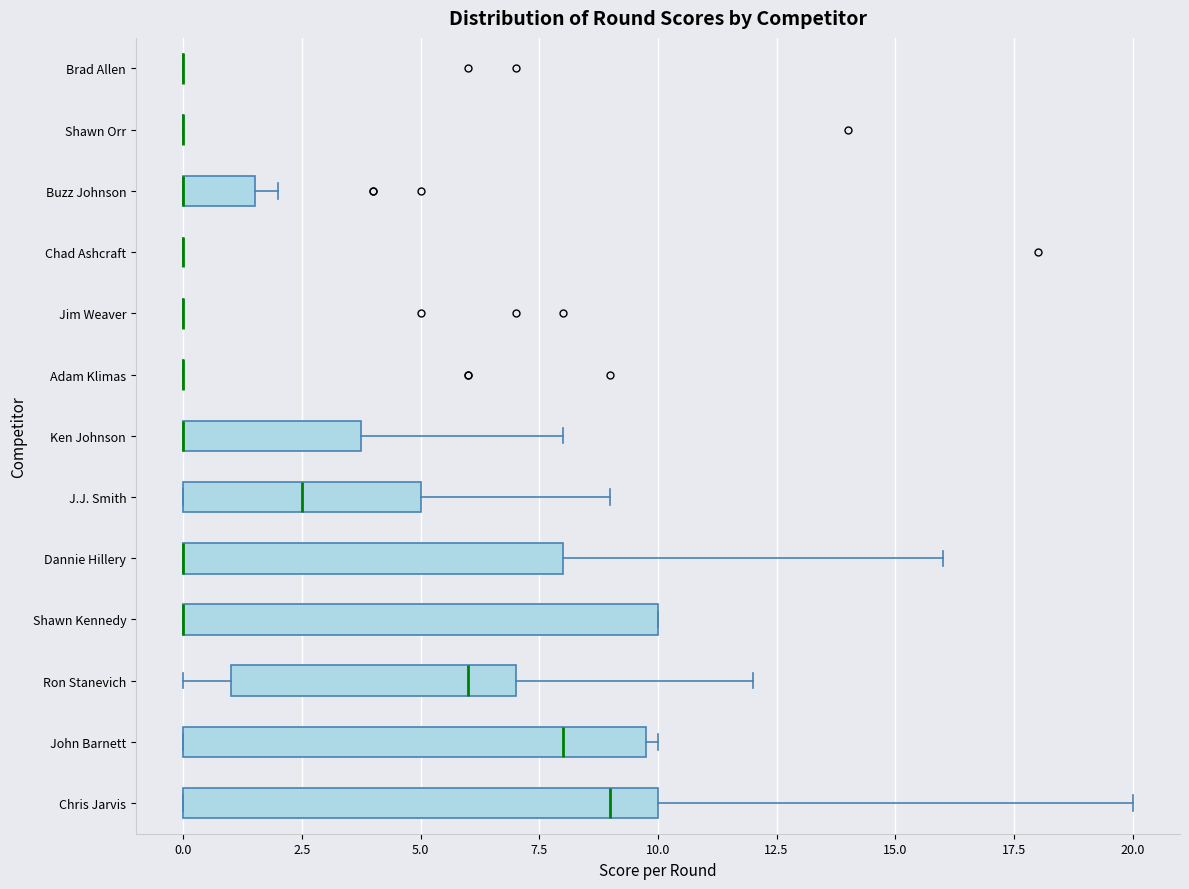

Reading bottom to top, read every box against the x-axis: the position of its median line, the range the box covers, and the ends of its whiskers. The values are not printed on the chart, so give them approximately, as read against the axis.

Chris Jarvis: median 9.0, box 0.0 to 10.0, whiskers 0.0 to 20.0
John Barnett: median 8.0, box 0.0 to 10.0, whiskers 0.0 to 10.0 (just right of the box's right edge)
Ron Stanevich: median 6.0, box 1.0 to 7.0, whiskers 0.0 to 12.0
Shawn Kennedy: median 0.0 (drawn on the box's left edge), box 0.0 to 10.0, whiskers 0.0 to 10.0
Dannie Hillery: median 0.0 (drawn on the box's left edge), box 0.0 to 8.0, whiskers 0.0 to 16.0
J.J. Smith: median 2.5, box 0.0 to 5.0, whiskers 0.0 to 9.0
Ken Johnson: median 0.0 (drawn on the box's left edge), box 0.0 to 4.0, whiskers 0.0 to 8.0
Adam Klimas: box collapsed to a line at 0.0, whiskers 0.0 to 0.0
Jim Weaver: box collapsed to a line at 0.0, whiskers 0.0 to 0.0
Chad Ashcraft: box collapsed to a line at 0.0, whiskers 0.0 to 0.0
Buzz Johnson: median 0.0 (drawn on the box's left edge), box 0.0 to 1.5, whiskers 0.0 to 2.0
Shawn Orr: box collapsed to a line at 0.0, whiskers 0.0 to 0.0
Brad Allen: box collapsed to a line at 0.0, whiskers 0.0 to 0.0